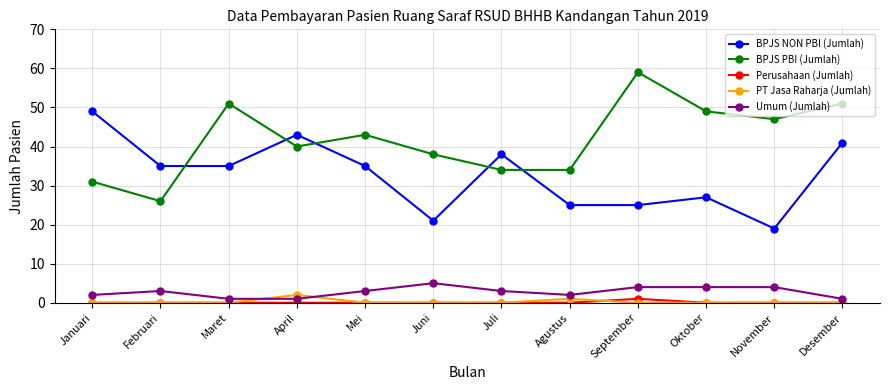

What is the sum of the BPJS NON PBI (Jumlah) values at Oktober and April?

70